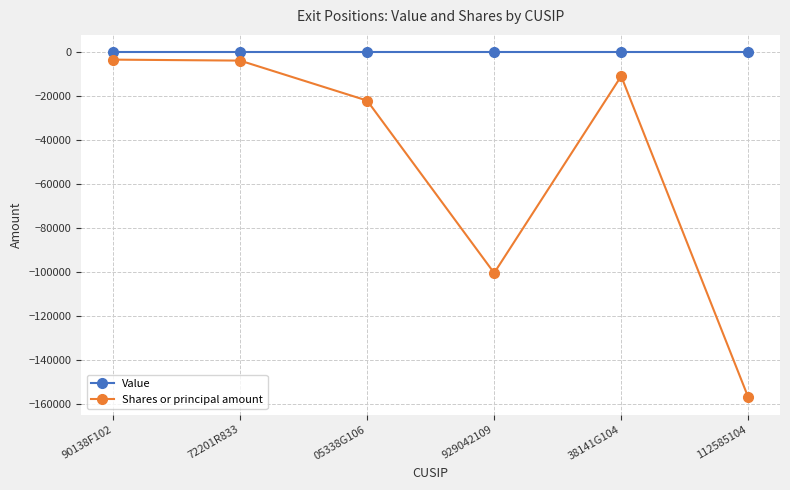

Is the value of Value at 38141G104 greater than the value of Shares or principal amount at 929042109?

Yes